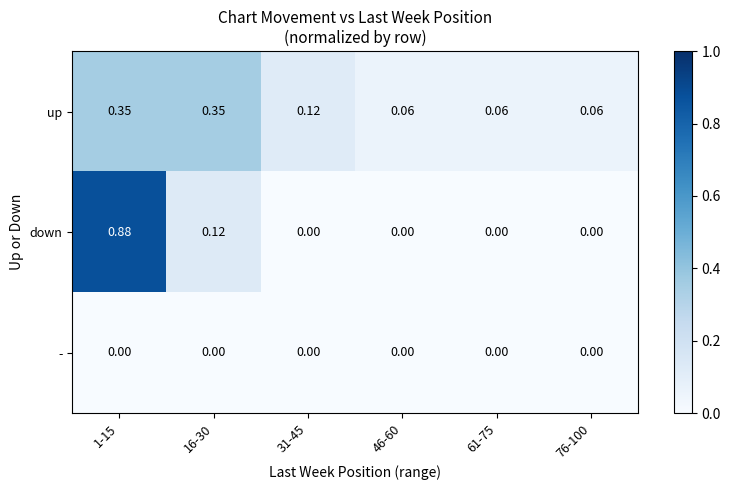

Which series has the largest range (max minus min)?

down